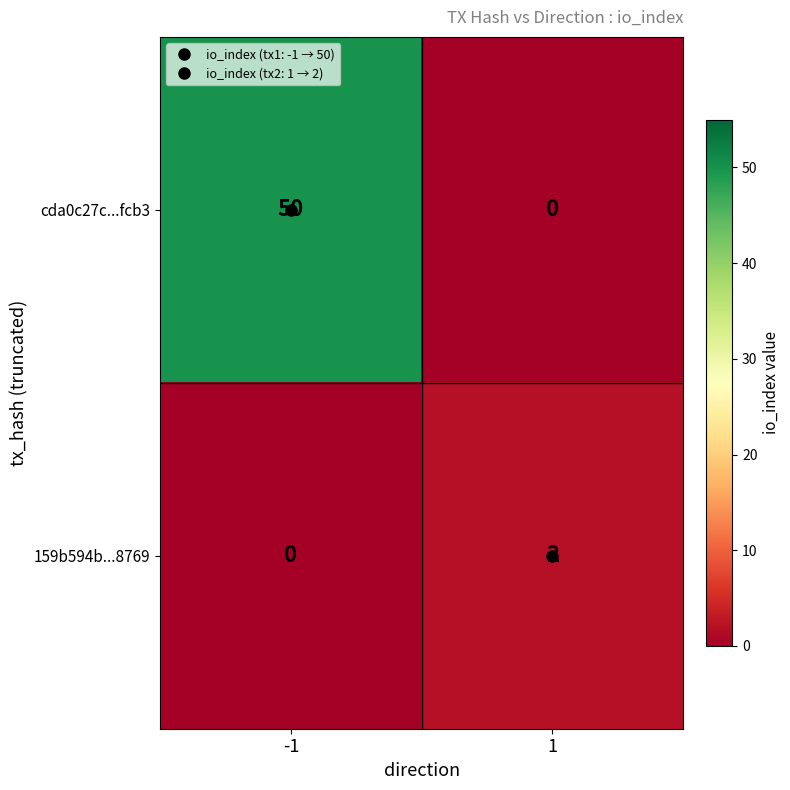

What is the maximum value for cda0c27c...fcb3?

50